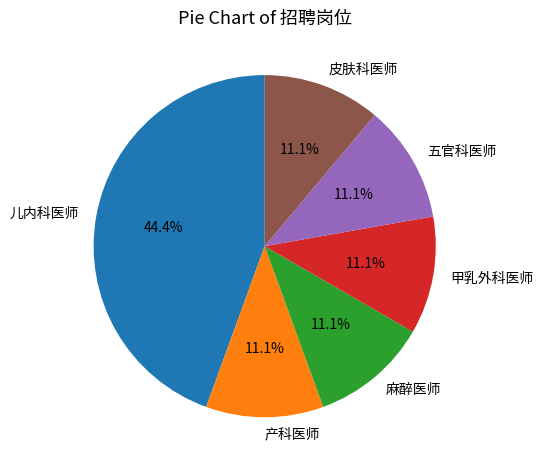

Is it true that 甲乳外科医师 is 1% of the pie?

False